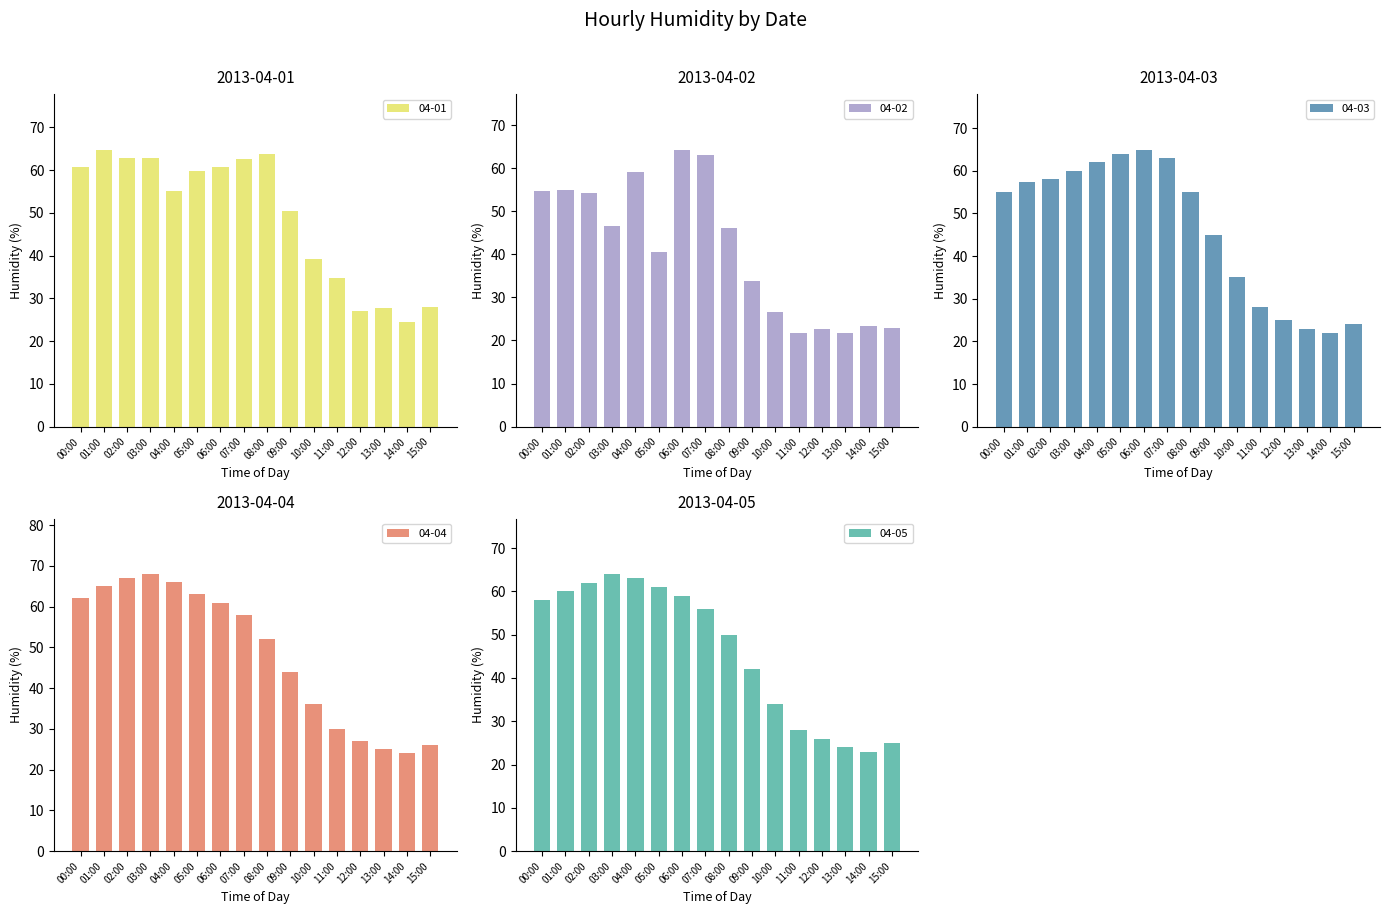

What is the label of the 1st bar from the left?

00:00